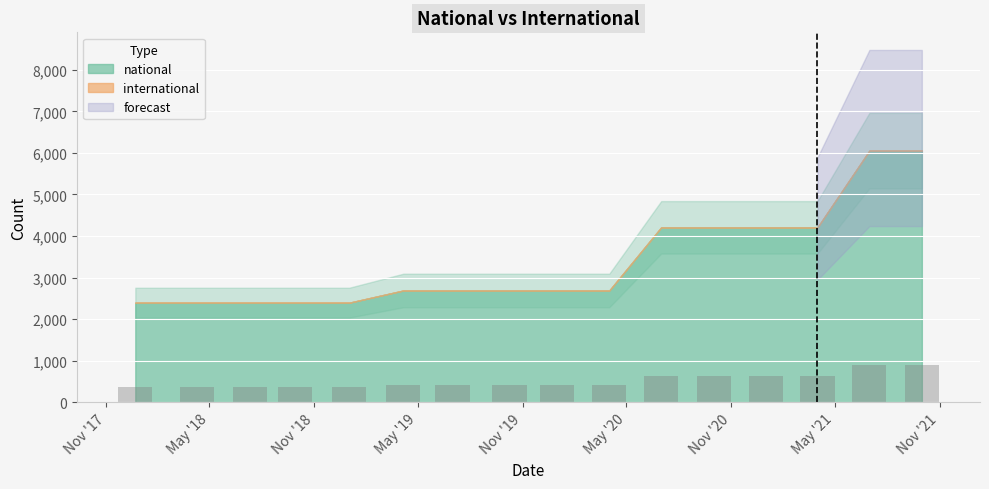

What is the value of the 4th bar from the left?

359.4